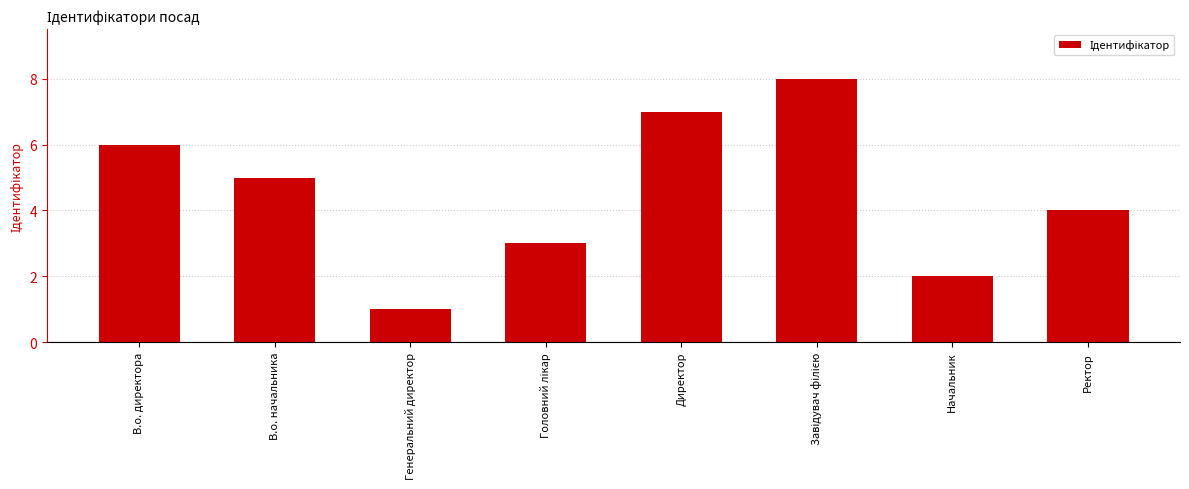

Reading left to right, transcribe all the data shown in this chart.

6	5	1	3	7	8	2	4